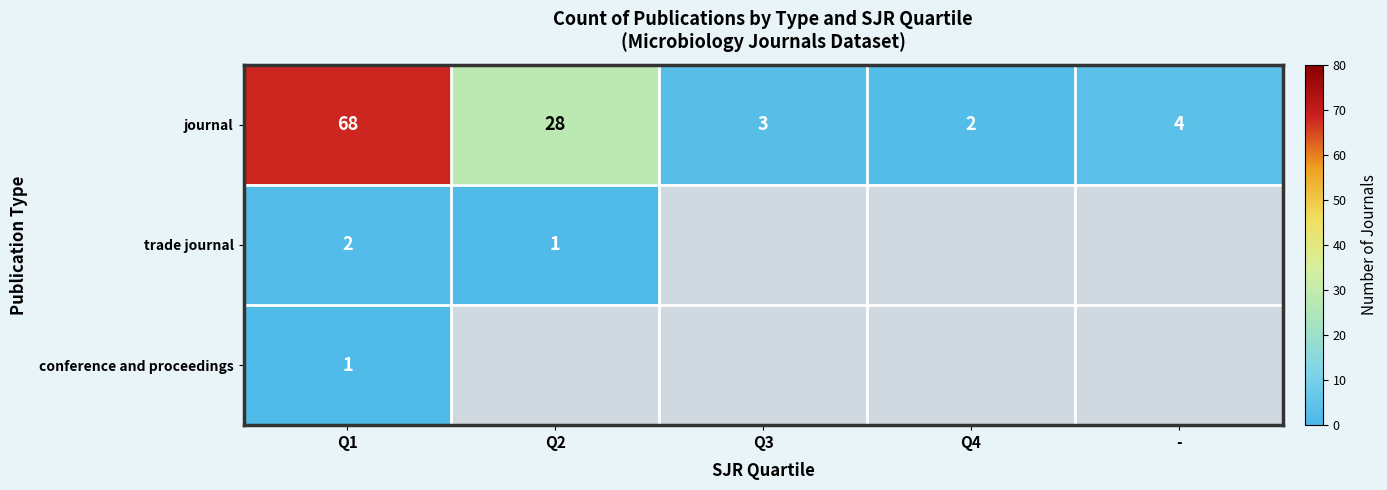

The value of conference and proceedings at Q1 is 1. True or false?

True